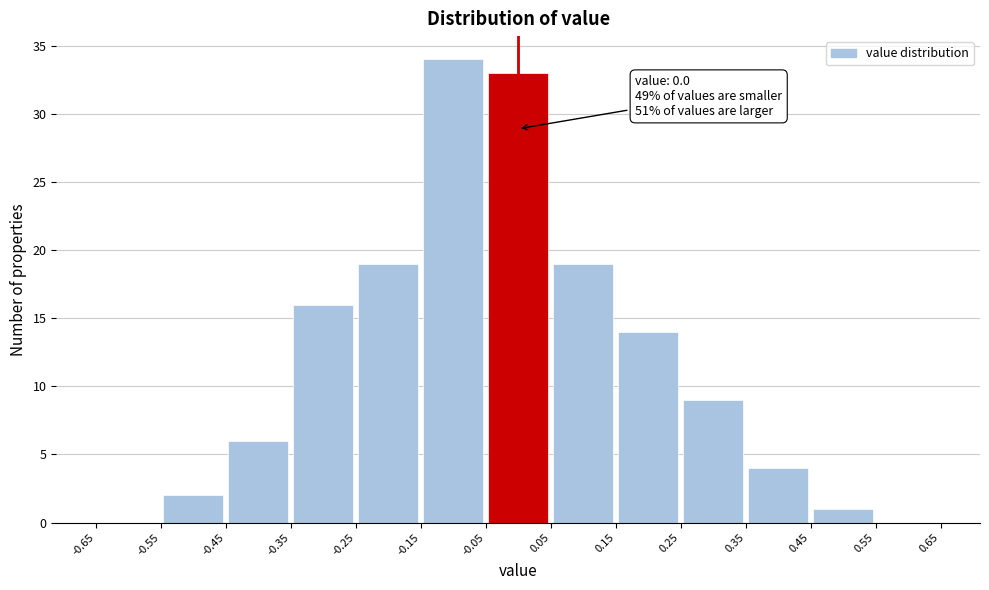

Over which range of the x-axis is the bar tallest?

-0.15 to -0.05